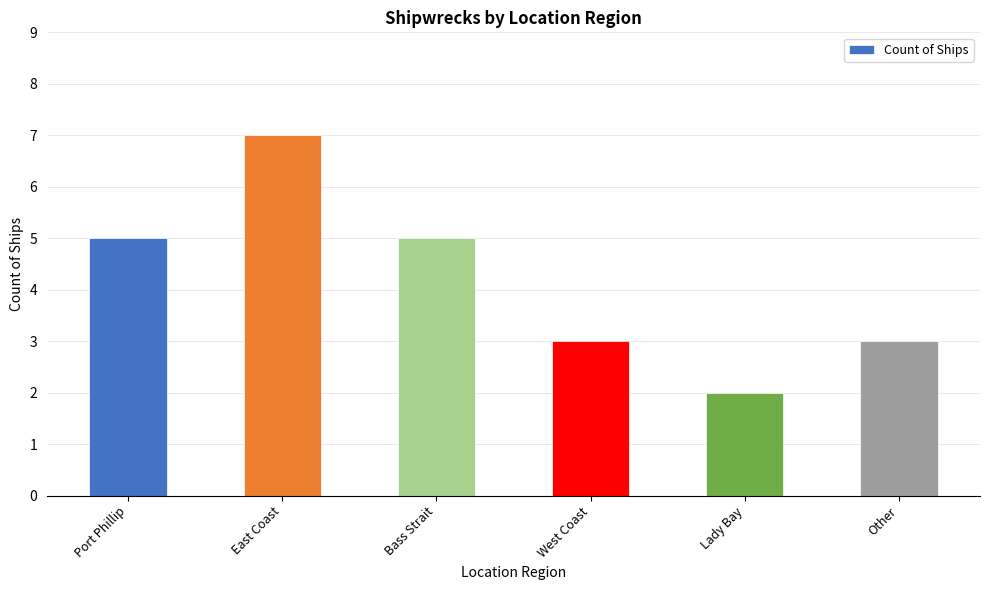

What value does the data have at East Coast?

7